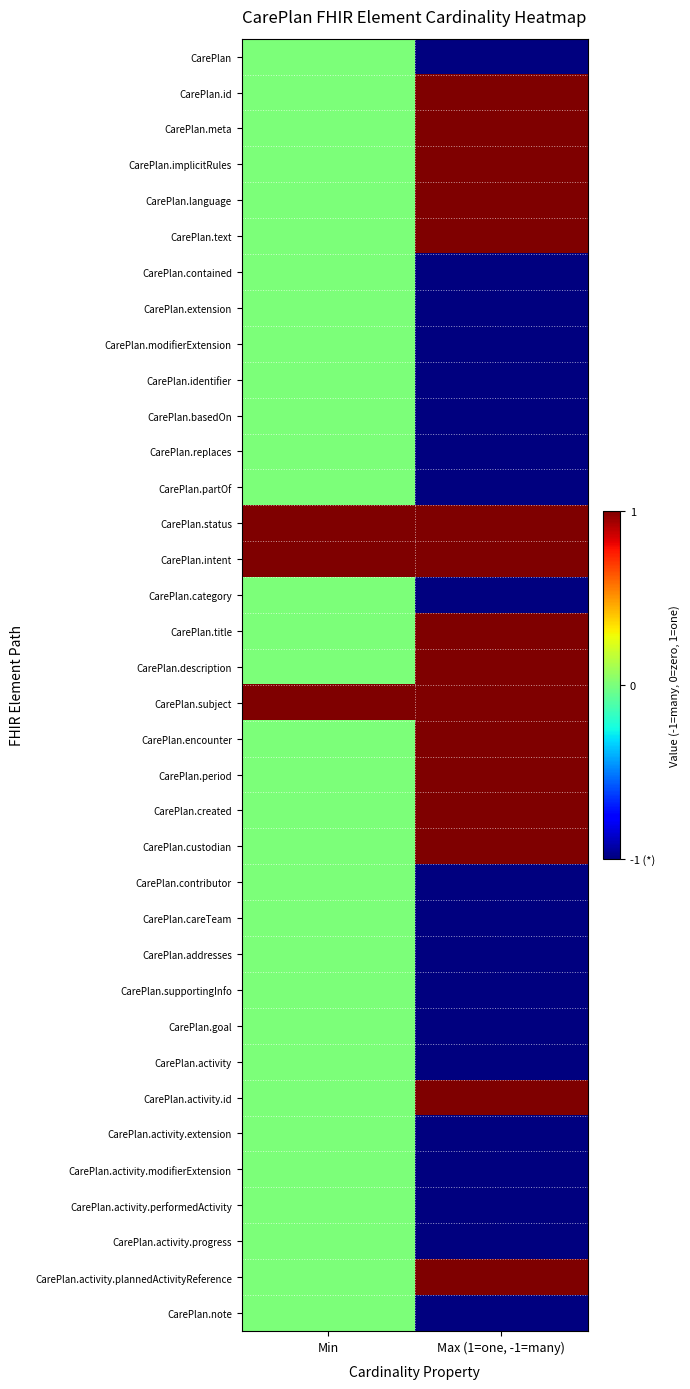

At Min, list the series in order from largest to smallest.

CarePlan.status, CarePlan.intent, CarePlan.subject, CarePlan, CarePlan.id, CarePlan.meta, CarePlan.implicitRules, CarePlan.language, CarePlan.text, CarePlan.contained, CarePlan.extension, CarePlan.modifierExtension, CarePlan.identifier, CarePlan.basedOn, CarePlan.replaces, CarePlan.partOf, CarePlan.category, CarePlan.title, CarePlan.description, CarePlan.encounter, CarePlan.period, CarePlan.created, CarePlan.custodian, CarePlan.contributor, CarePlan.careTeam, CarePlan.addresses, CarePlan.supportingInfo, CarePlan.goal, CarePlan.activity, CarePlan.activity.id, CarePlan.activity.extension, CarePlan.activity.modifierExtension, CarePlan.activity.performedActivity, CarePlan.activity.progress, CarePlan.activity.plannedActivityReference, CarePlan.note